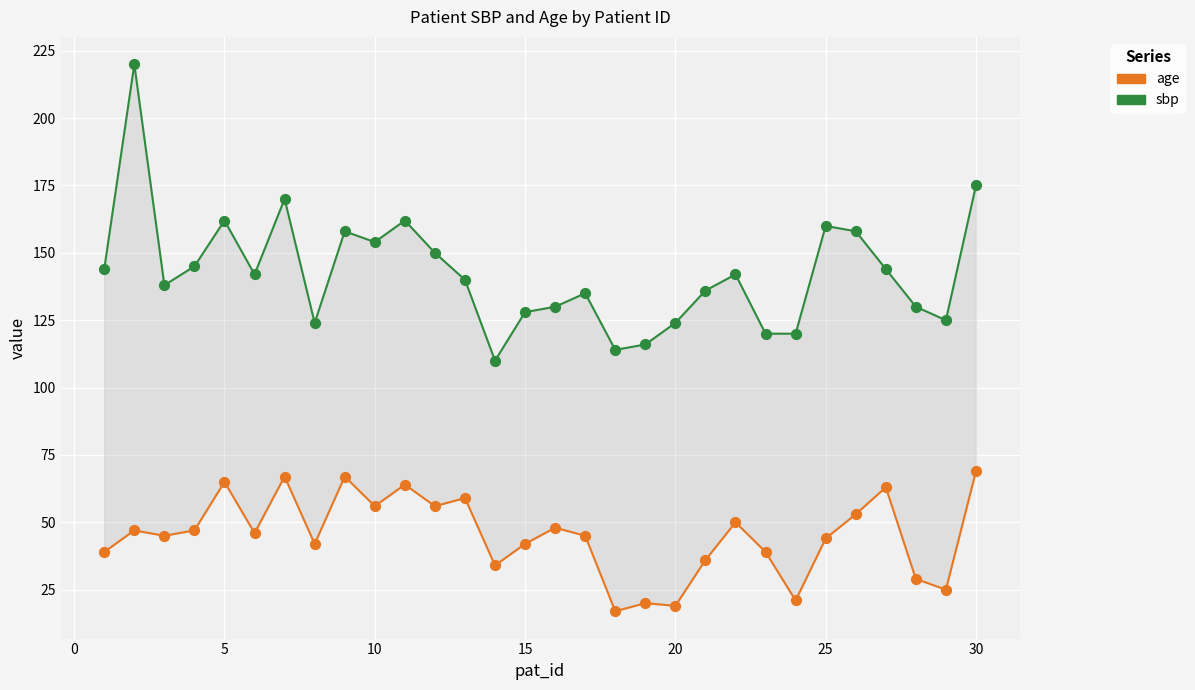

Which series reaches the minimum Y coordinate?

age